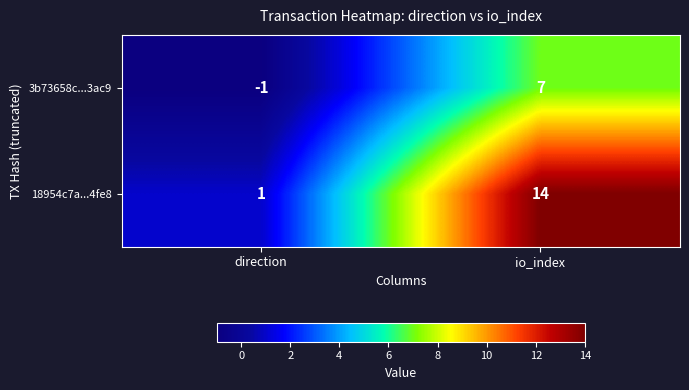

How many positive values does the 3b73658c...3ac9 series have?

1